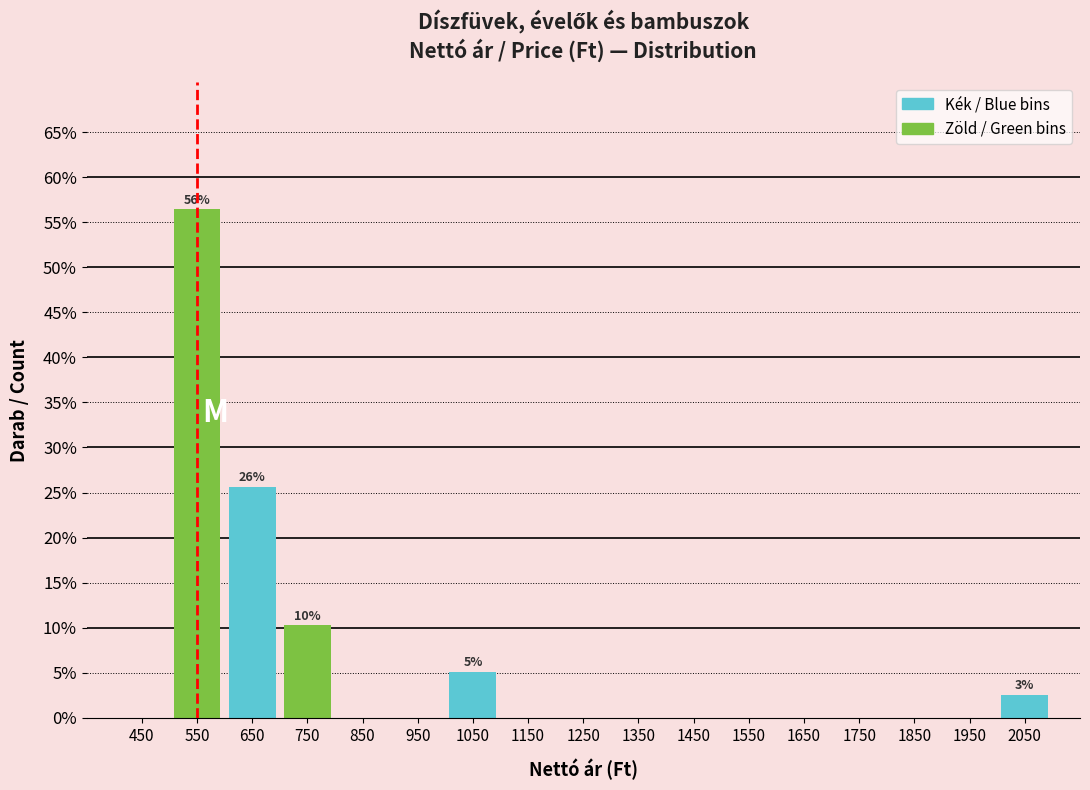

Which range on the x-axis has the tallest bar?

500 to 600